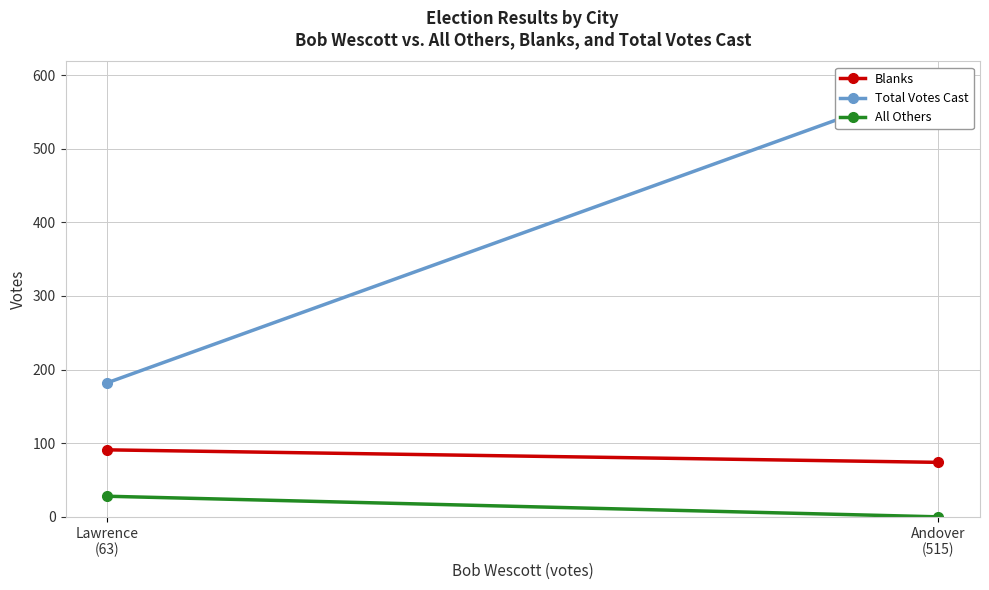

Reading left to right, list all the values displayed in this chart.

Blanks: Andover
(515)=74	Lawrence
(63)=91
Total Votes Cast: Andover
(515)=589	Lawrence
(63)=182
All Others: Andover
(515)=0	Lawrence
(63)=28